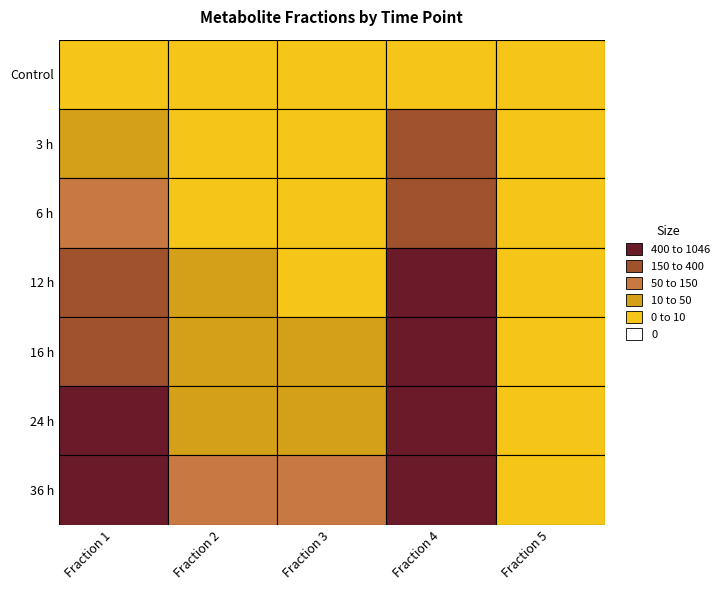

What is the difference between the maximum and minimum values in the Control series?

3